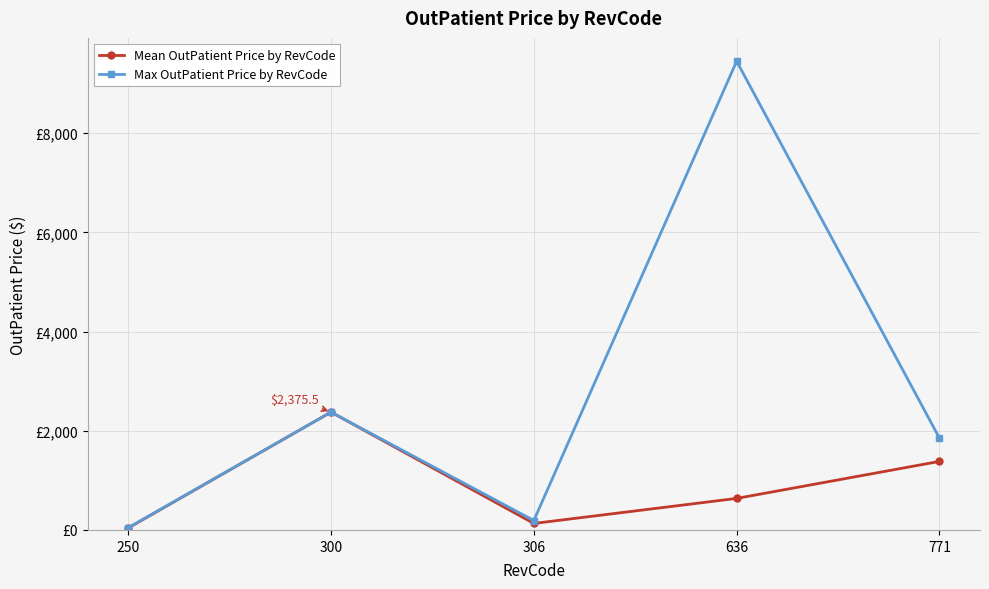

Rank the series at 771 from highest to lowest value.

Max OutPatient Price by RevCode, Mean OutPatient Price by RevCode